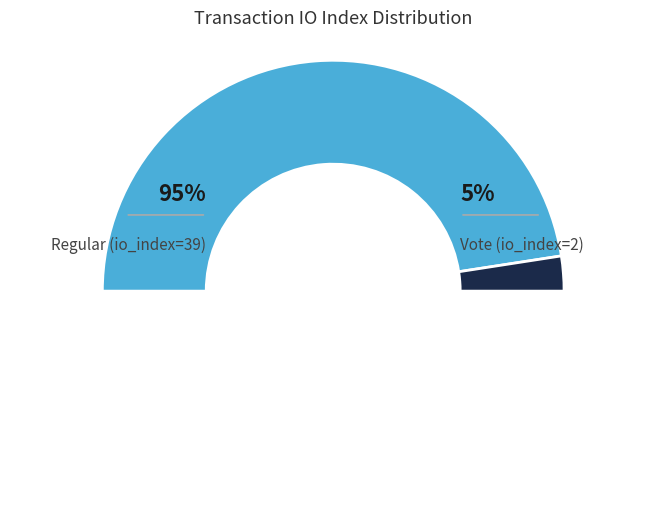

Rank the categories by value from highest to lowest.

Regular (io_index=39), Vote (io_index=2)